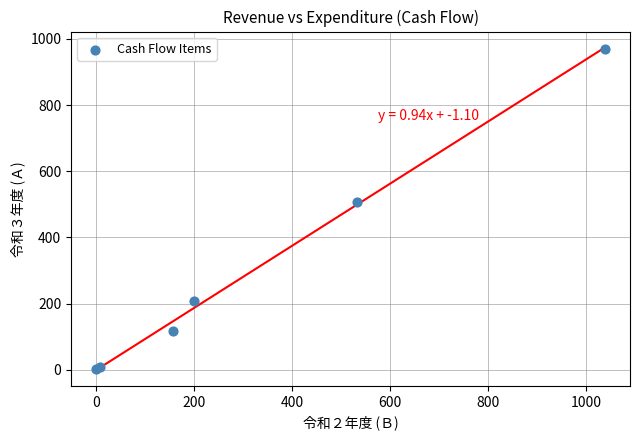

What Y value in the scatter plot is closest to 485?

506.4